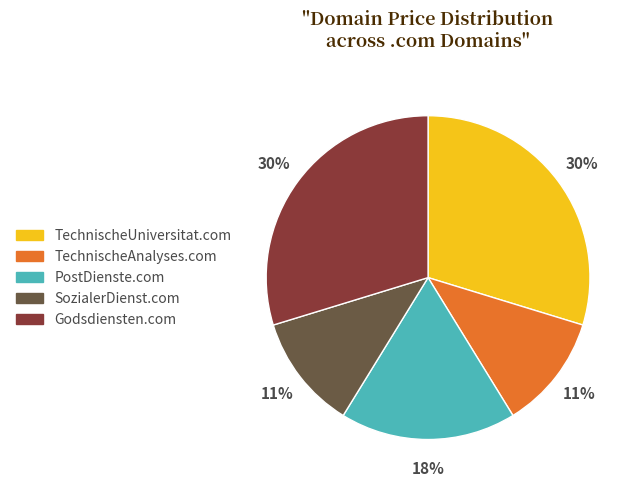

Is there any slice that represents more than half of the pie?

No